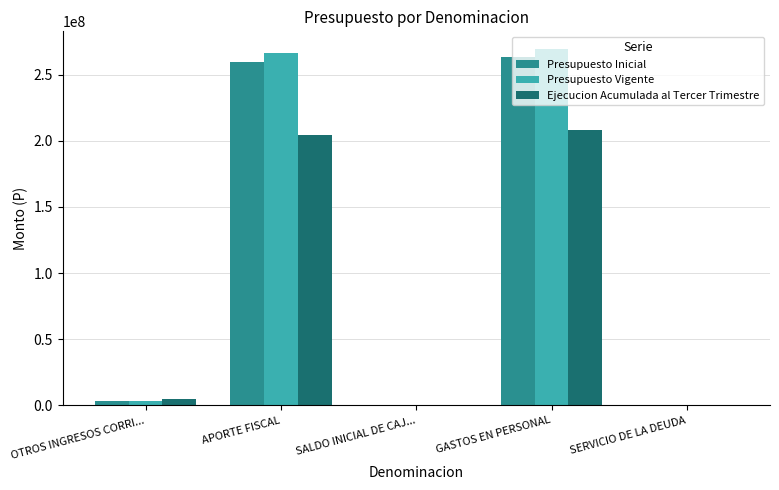

What is the spread (max minus min) of values at SERVICIO DE LA DEUDA?

1000